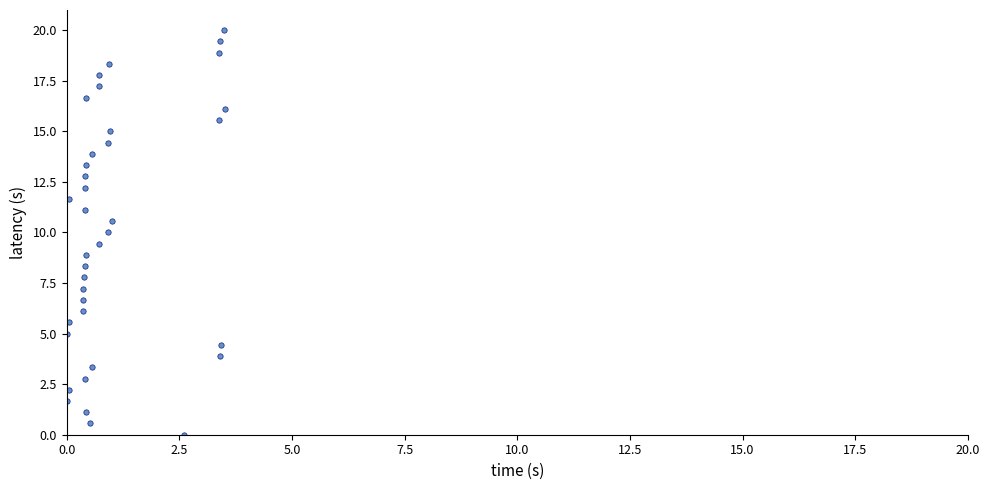

What is the range of Y values (max minus min)?

20.0